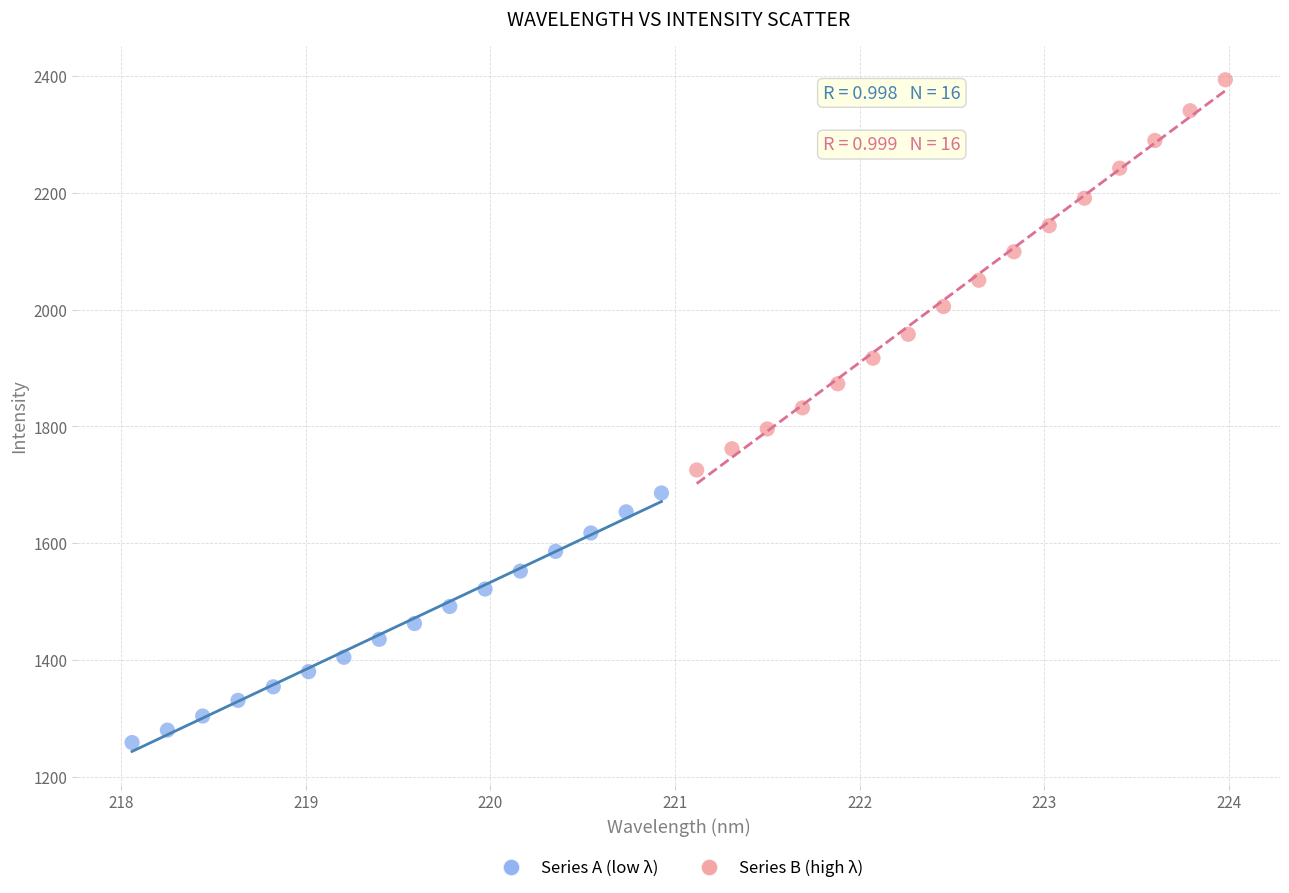

Which series has the widest spread of Y values?

Series B (high λ)